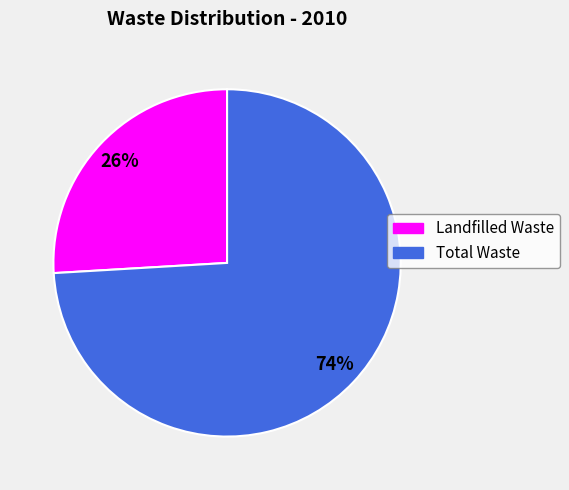

Does Total Waste account for over 50% of the chart?

Yes